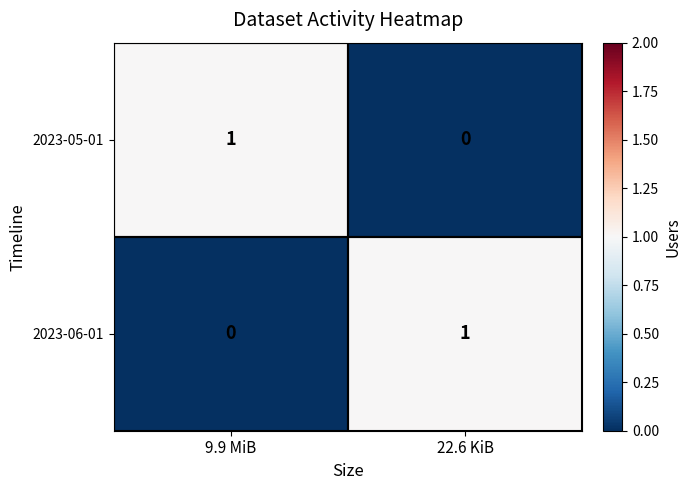

Is the value of 2023-05-01 at 22.6 KiB greater than the value of 2023-06-01 at 22.6 KiB?

No